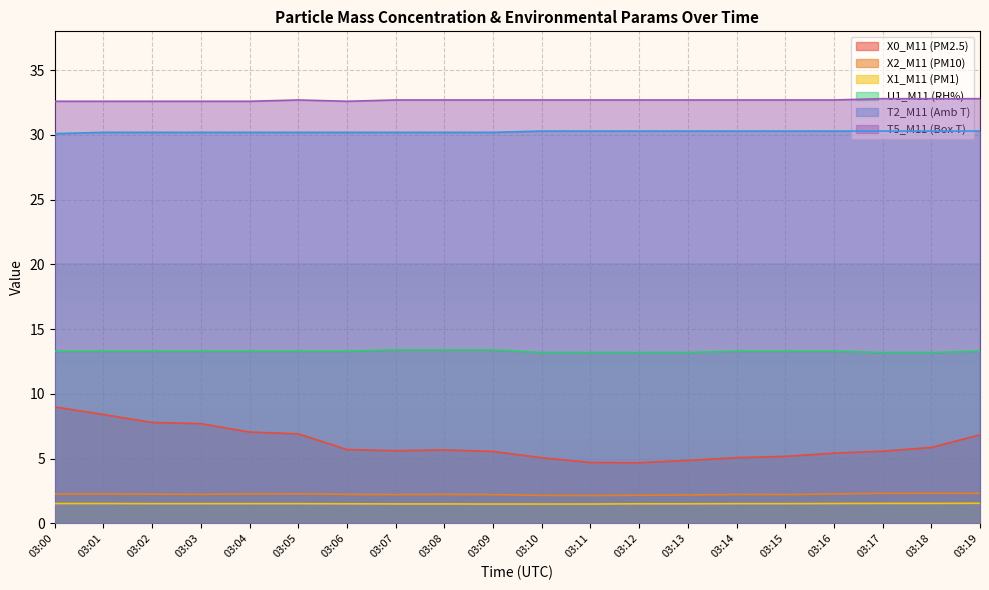

True or false: T5_M11 (Box T) and U1_M11 (RH%) cross at least once.

False